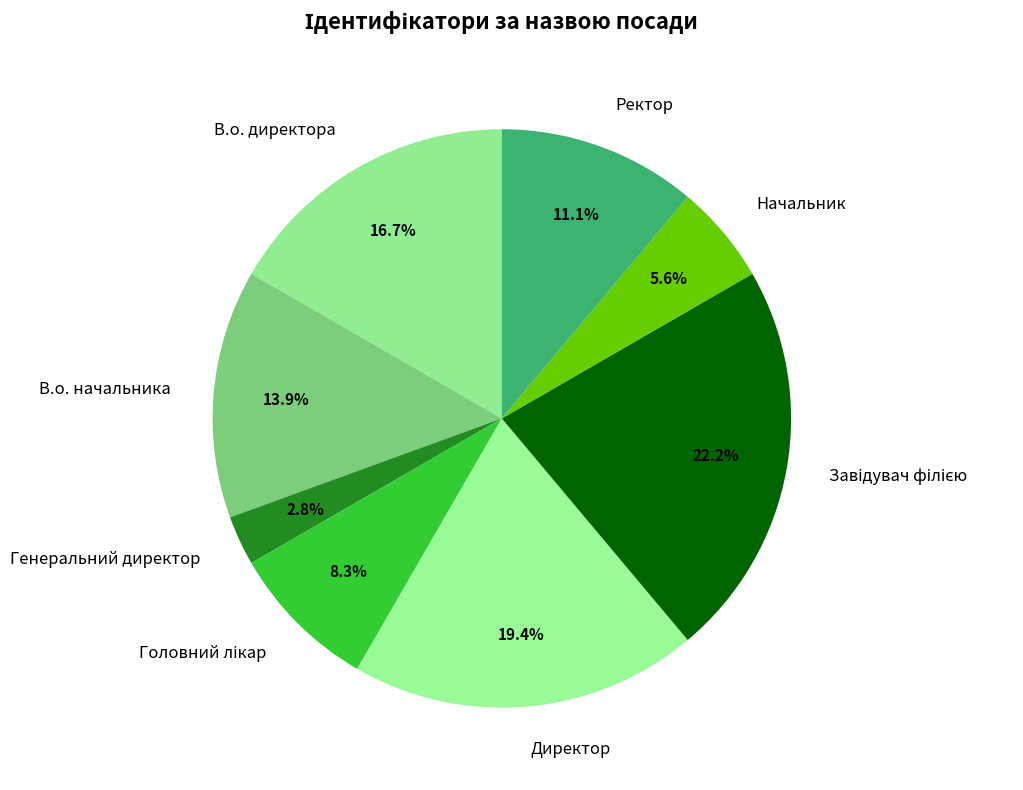

Which slice is the smallest?

Генеральний директор